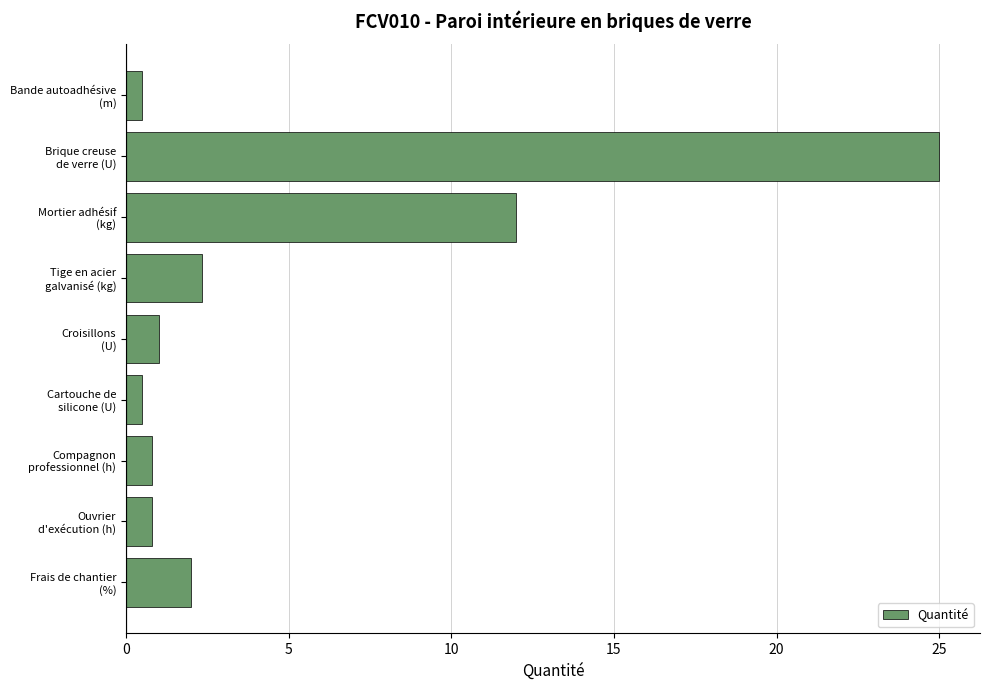

Reading top to bottom, transcribe all the data shown in this chart.

0.5	25.0	12.0	2.4	1.0	0.5	0.8	0.8	2.0